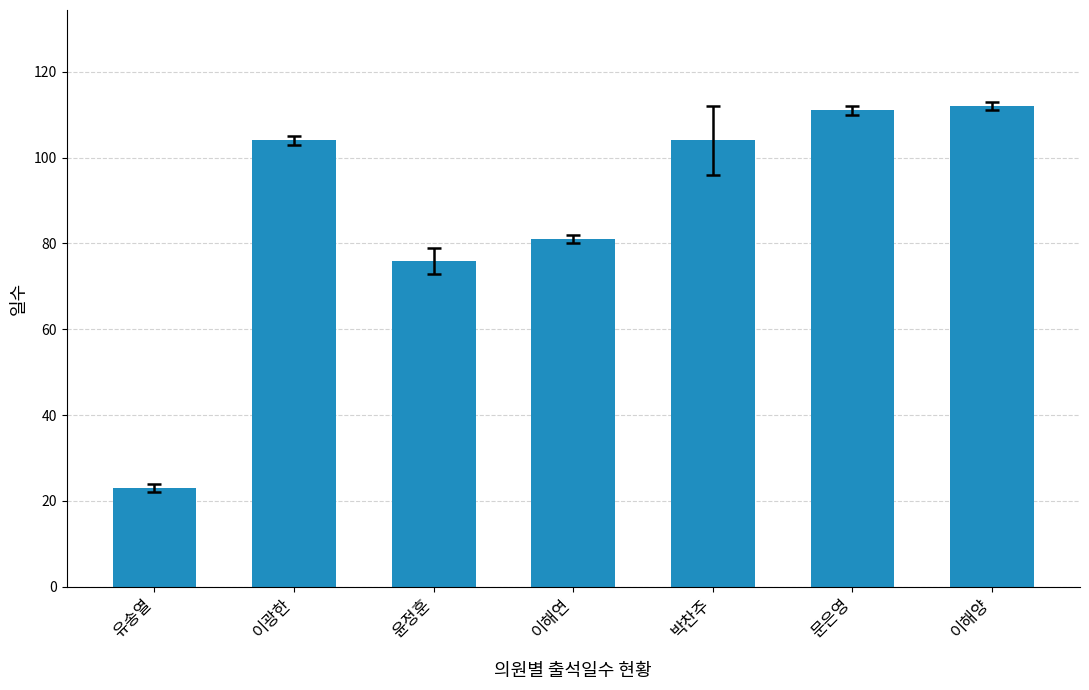

True or false: the data shows 16 at 이해연.

False